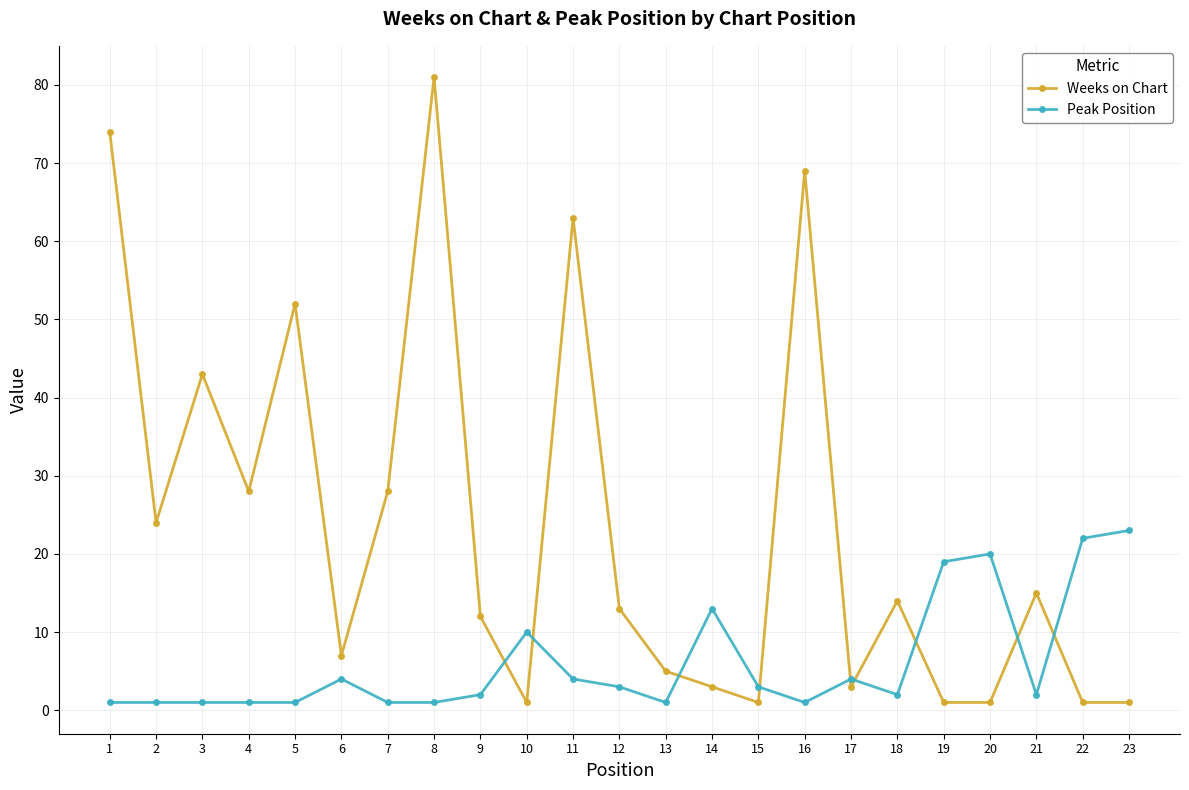

What value does the Weeks on Chart series have at 13, to the nearest 5?

5